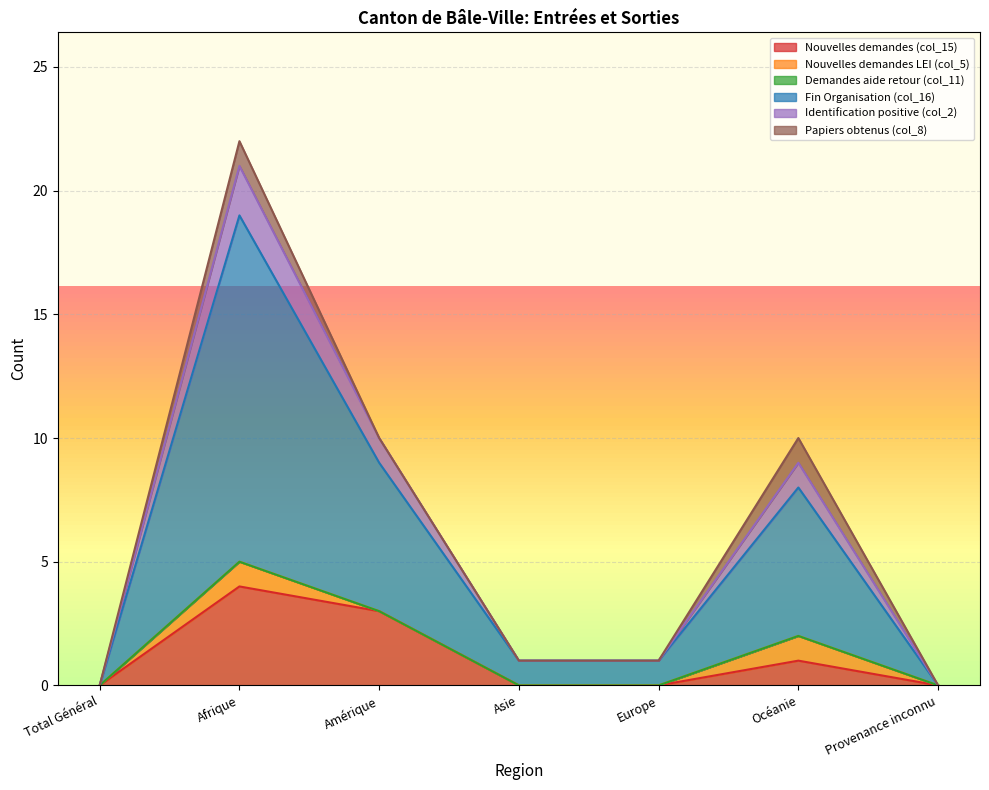

What is the sum of the Identification positive (col_2) values at Afrique and Amérique?

31